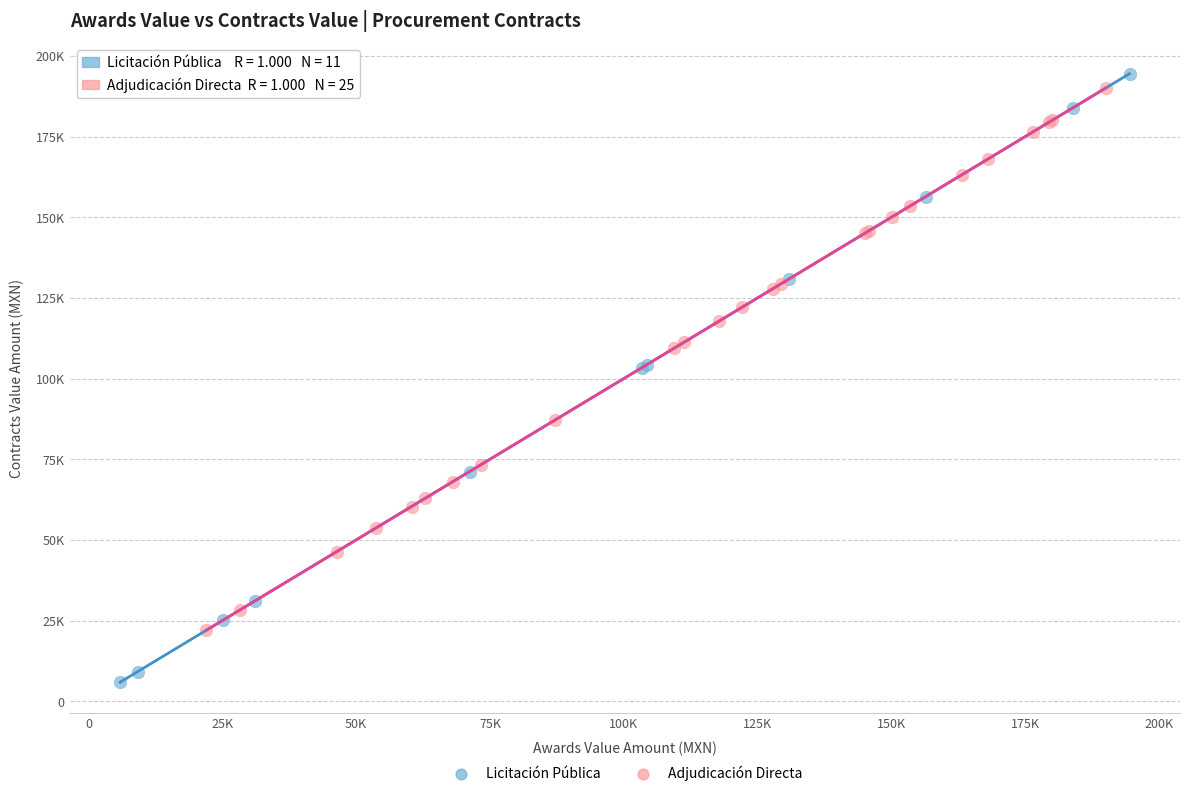

Which series reaches the minimum Y coordinate?

Licitación Pública